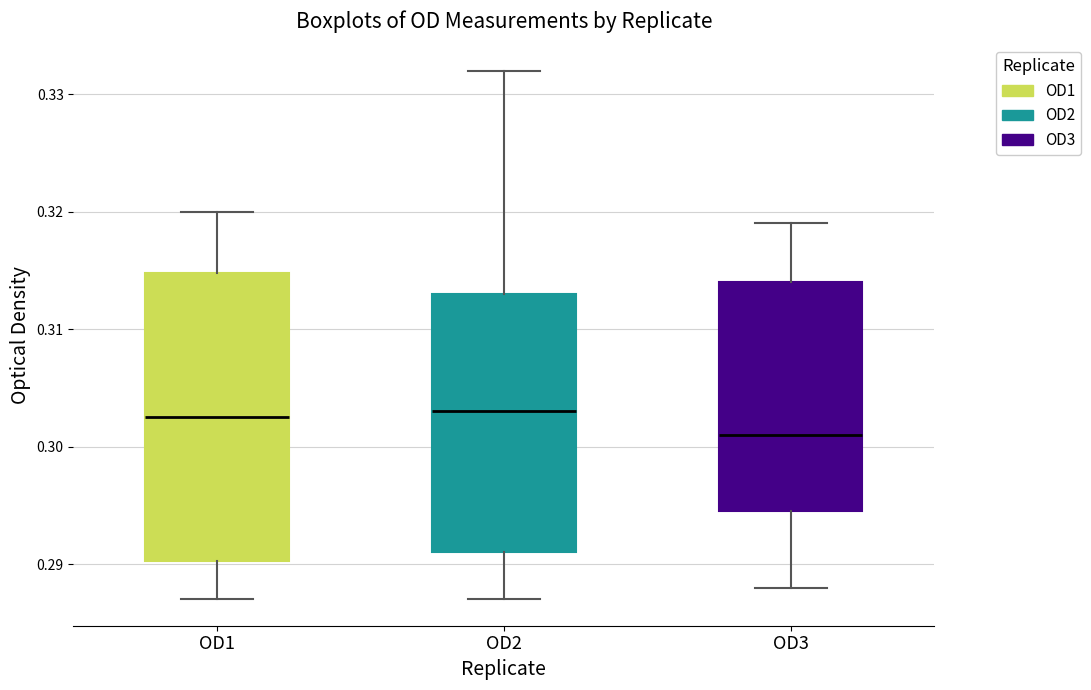

Which box has the lowest median line?

OD3